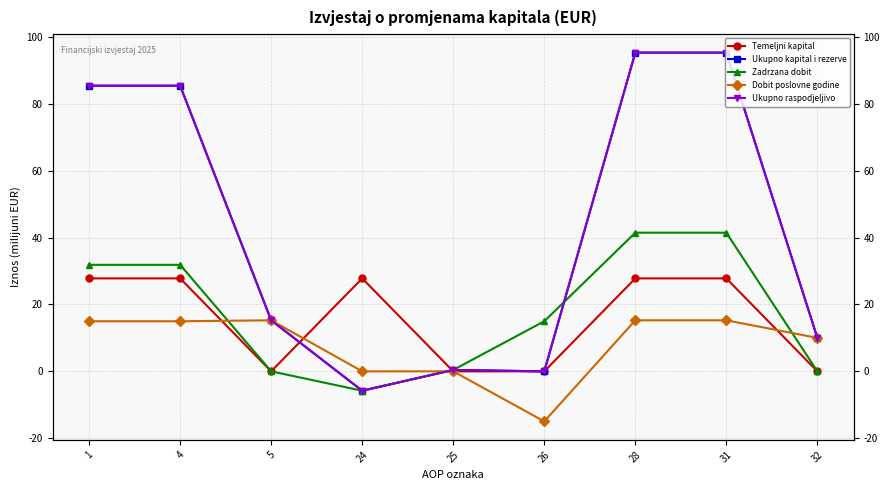

How many values in Dobit poslovne godine are above zero?

6